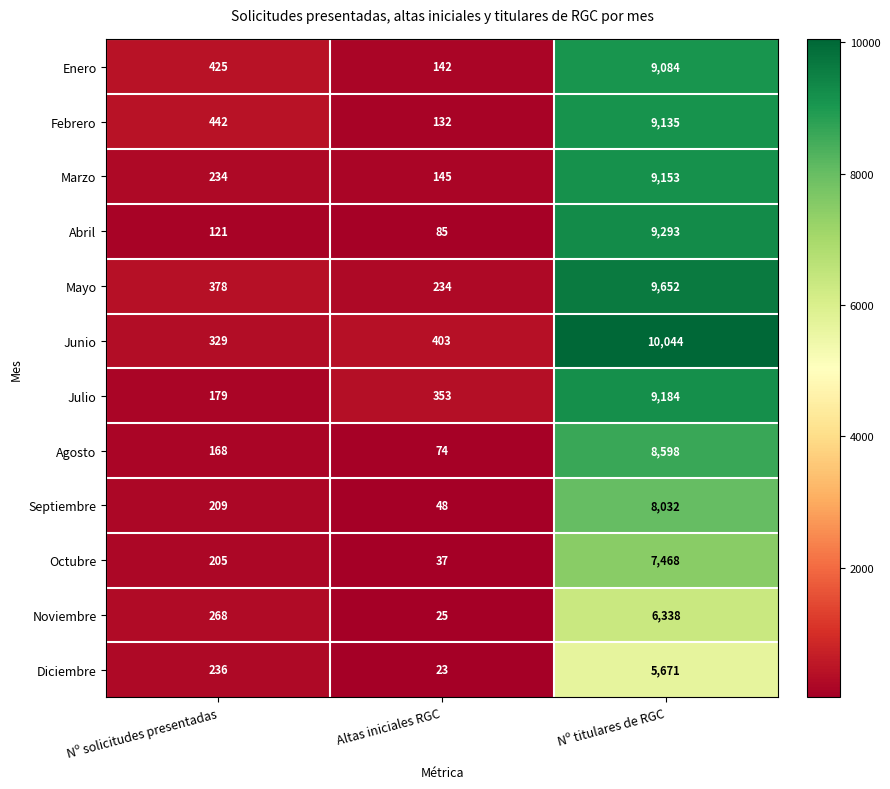

What is the total value across all series at Altas iniciales RGC?

1701